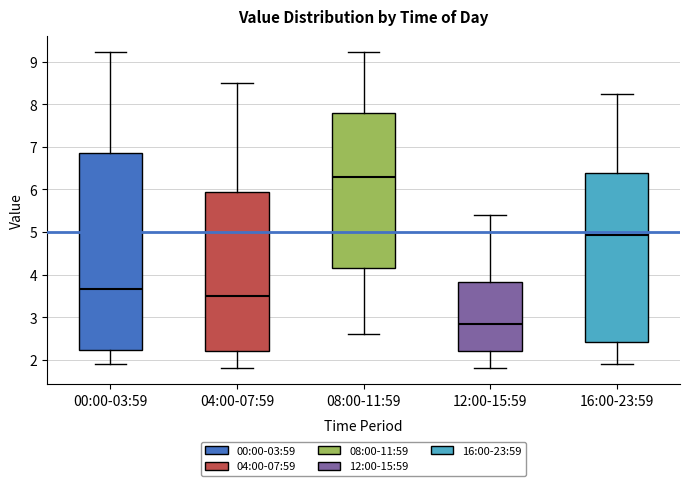

Reading left to right, transcribe this box plot: for each box, give where its median line is, the range the box spans, and where its two whiskers end, as read against the y-axis. The values are not printed on the chart, so give them approximately, as read against the axis.

00:00-03:59: median 3.7, box 2.2 to 6.8, whiskers 1.9 to 9.2
04:00-07:59: median 3.5, box 2.2 to 6.0, whiskers 1.8 to 8.5
08:00-11:59: median 6.3, box 4.2 to 7.8, whiskers 2.6 to 9.2
12:00-15:59: median 2.9, box 2.2 to 3.8, whiskers 1.8 to 5.4
16:00-23:59: median 4.9, box 2.4 to 6.4, whiskers 1.9 to 8.3